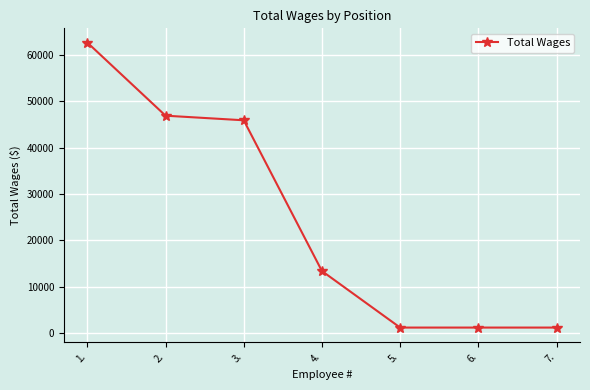

What is the difference between the values at 7. and 1.?

61488